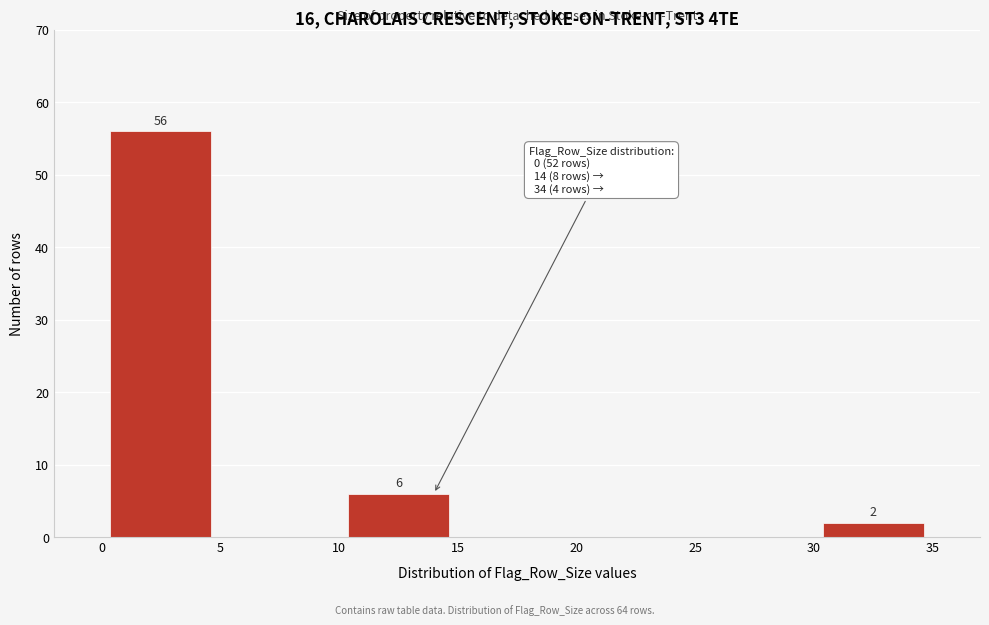

Which range on the x-axis has the tallest bar?

0 to 5